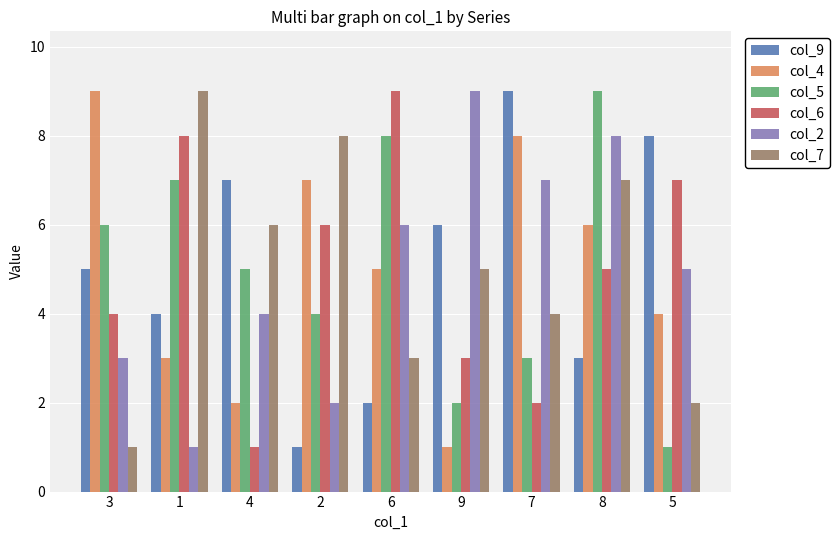

True or false: col_2 has a value of 7 at 7.

True